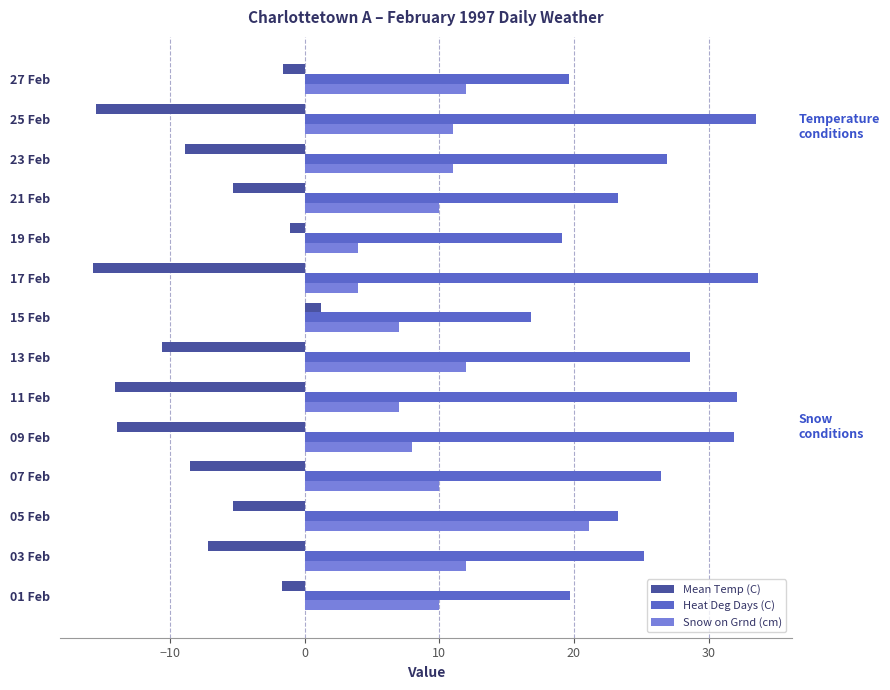

What is the lowest value of the Heat Deg Days (C) series?

16.8